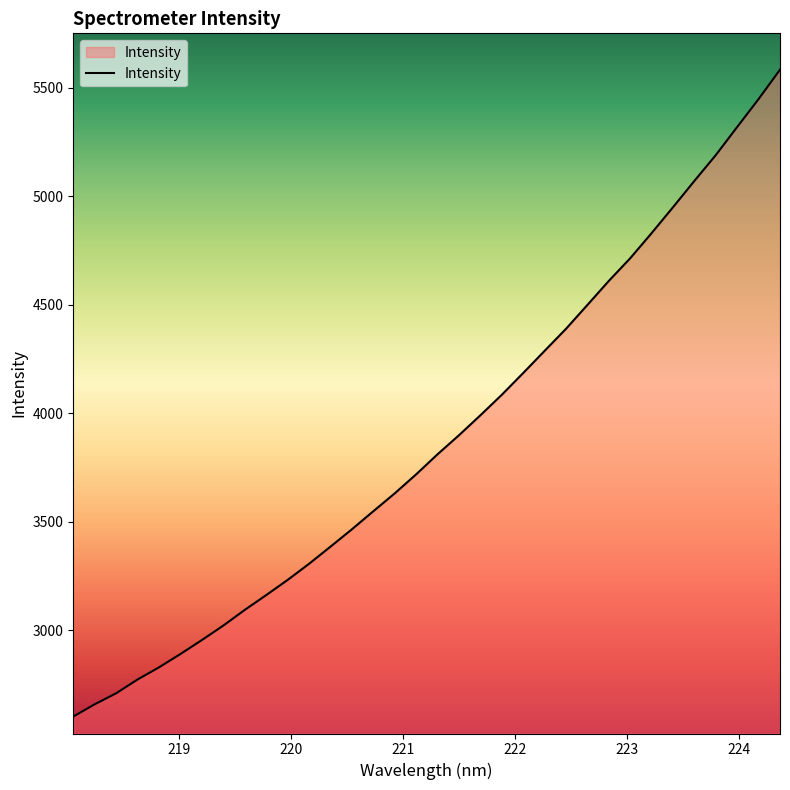

What is the maximum value shown in the chart?

5583.0